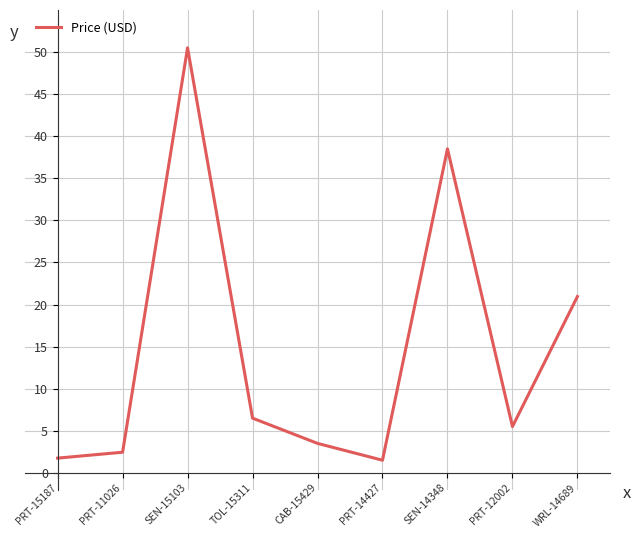

What position from the right is SEN-15103?

7